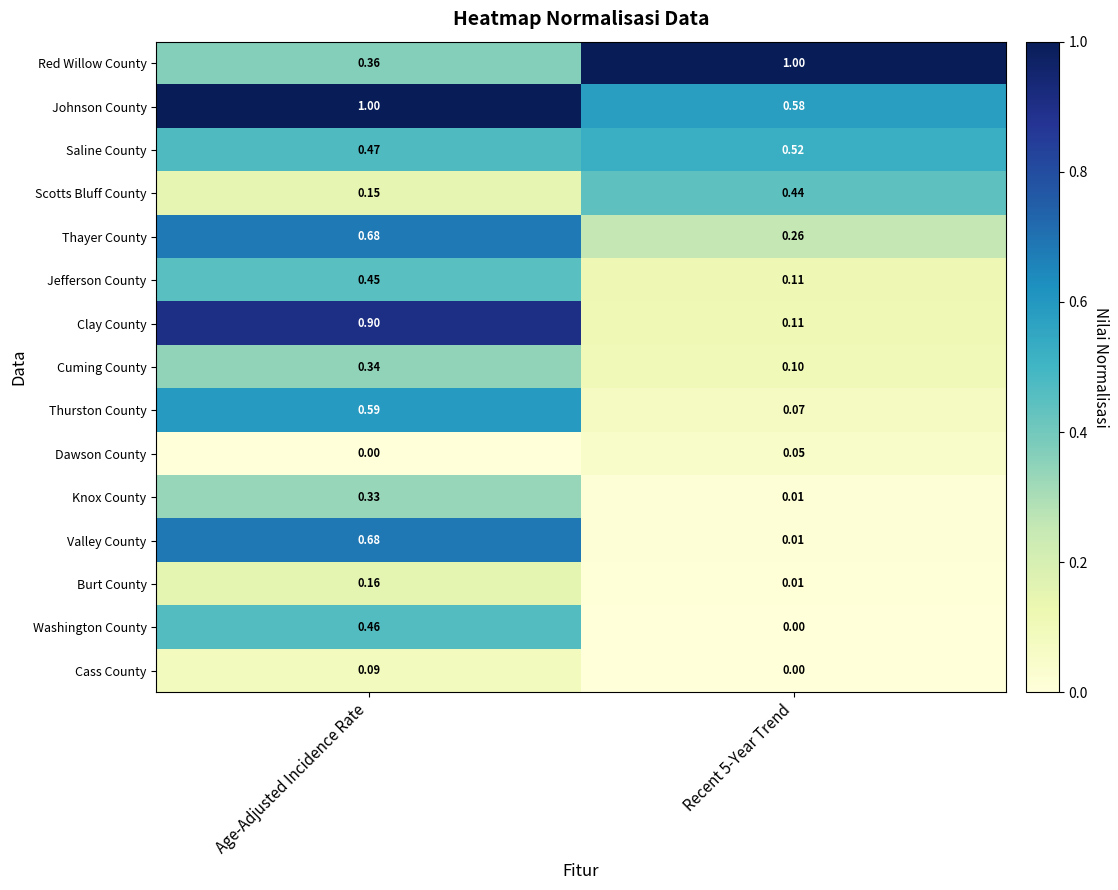

Between Age-Adjusted Incidence Rate and Recent 5-Year Trend, which series saw the biggest shift?

Clay County